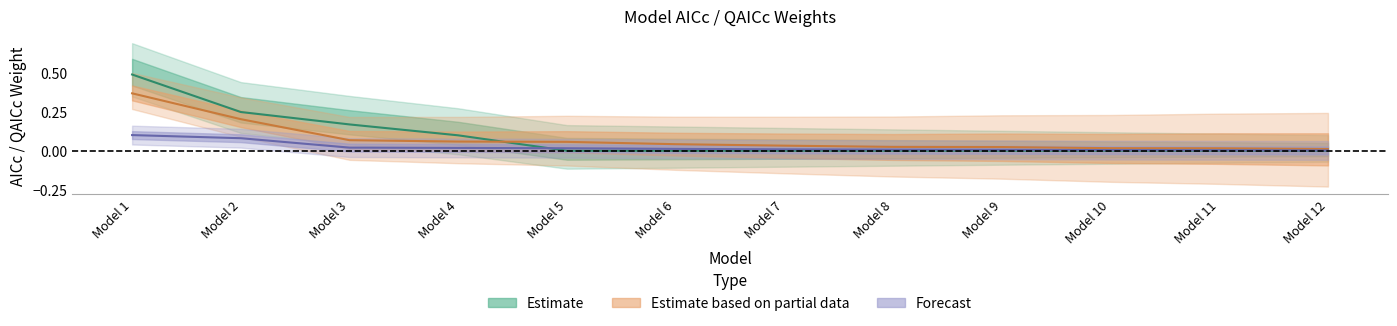

At how many categories does at least one series exceed 0?

12